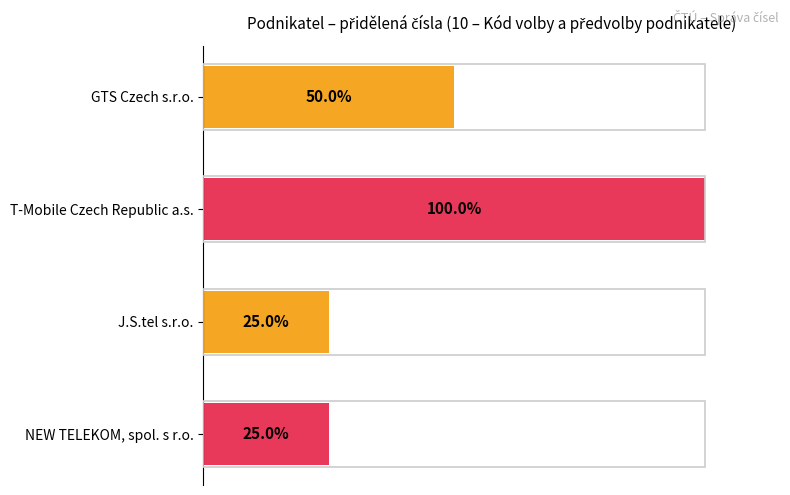

Which has a higher value, J.S.tel s.r.o. or T-Mobile Czech Republic a.s.?

T-Mobile Czech Republic a.s.